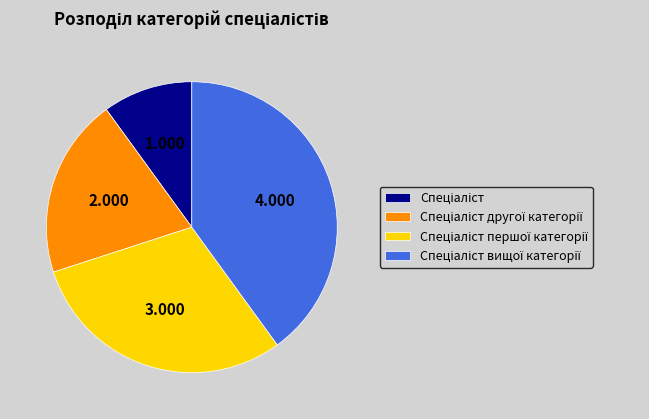

Is there a majority slice in this chart?

No